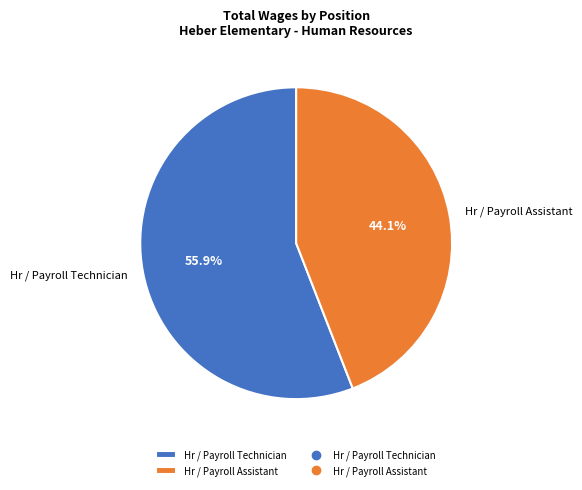

Rank the categories by value from lowest to highest.

Hr / Payroll Assistant, Hr / Payroll Technician